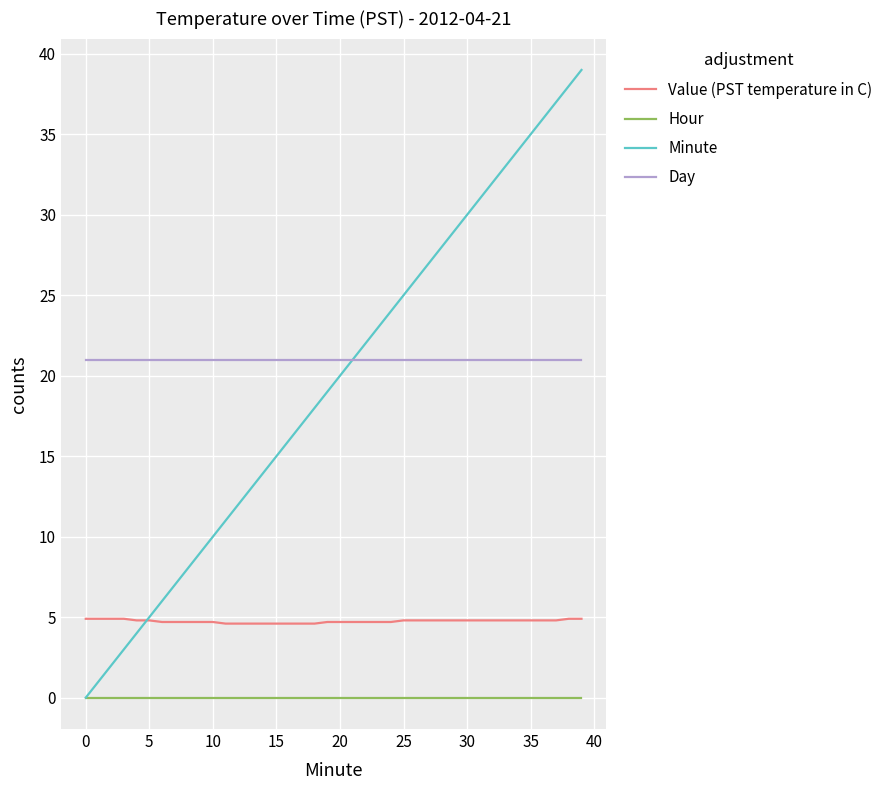

True or false: Day and Hour cross at least once.

False